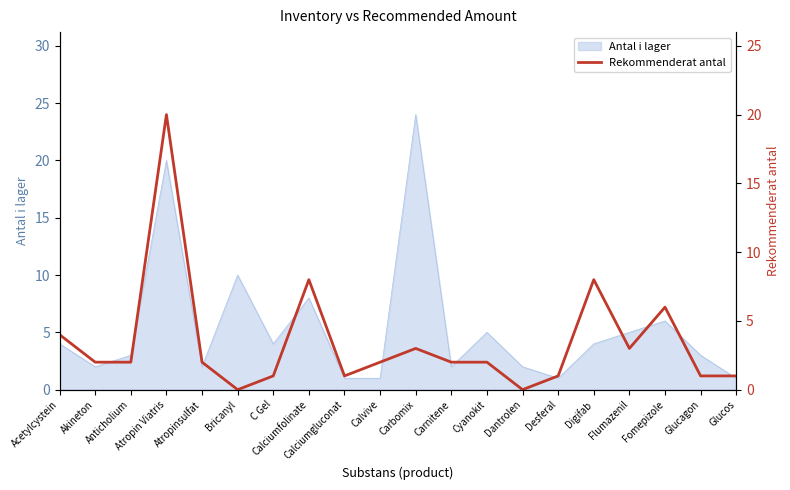

True or false: the data shows 2 at Anticholium.

True